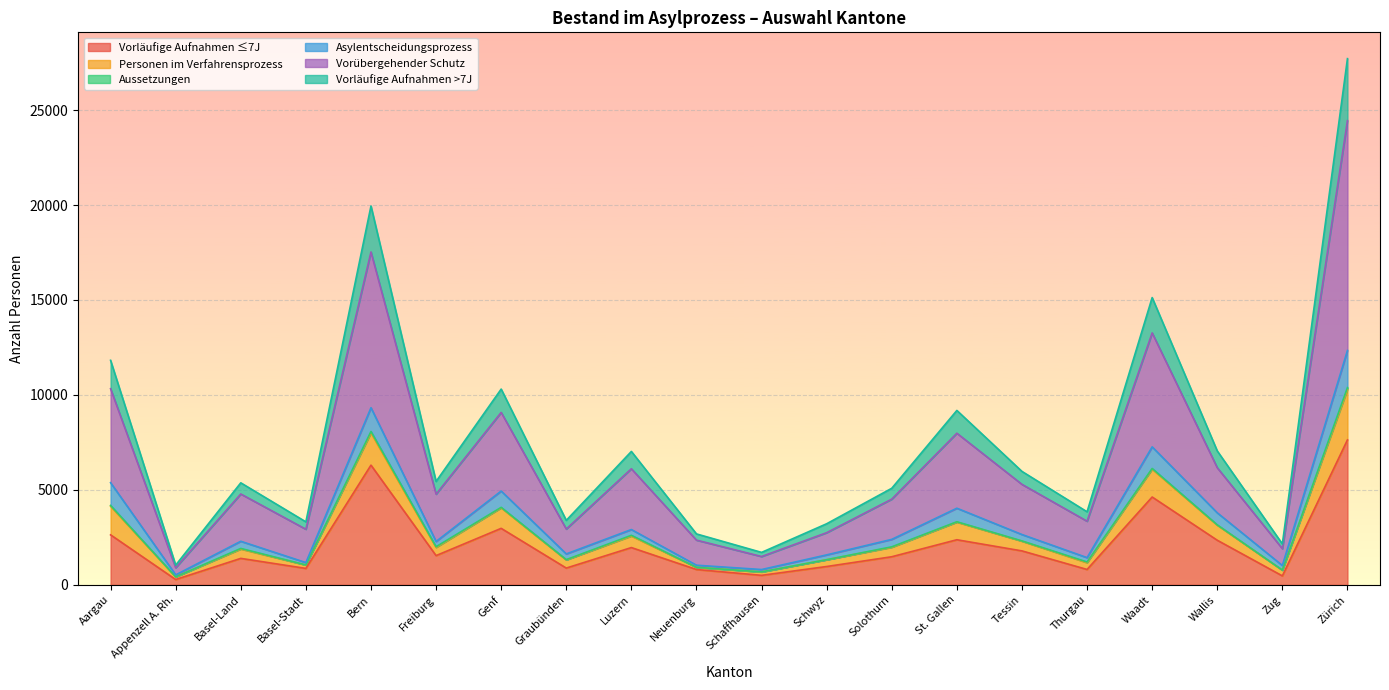

What is the label of the 1st point from the left?

Aargau